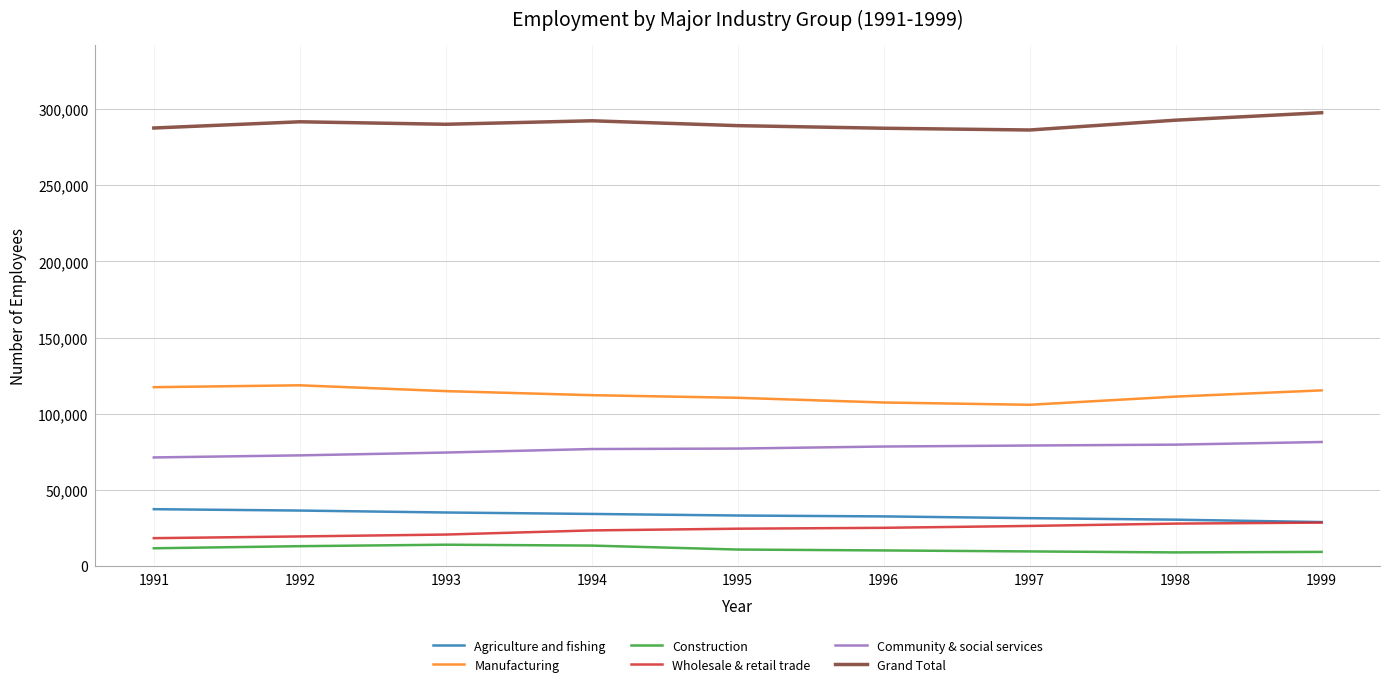

Where does the Construction series first go above 10784?

1991